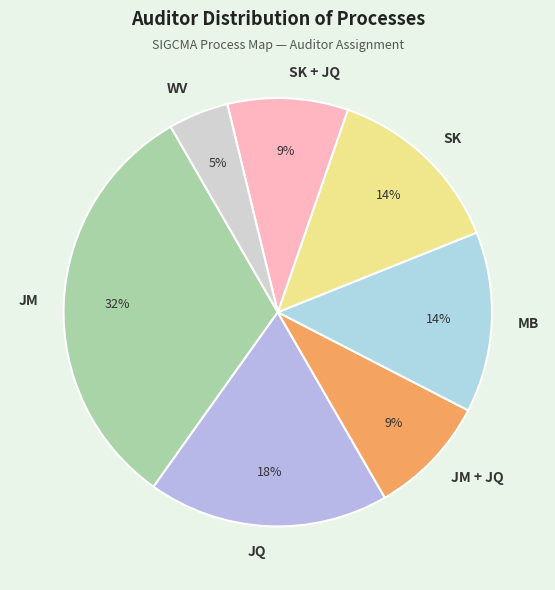

To the nearest percent, what is the combined percentage of JM + JQ and SK?

23%